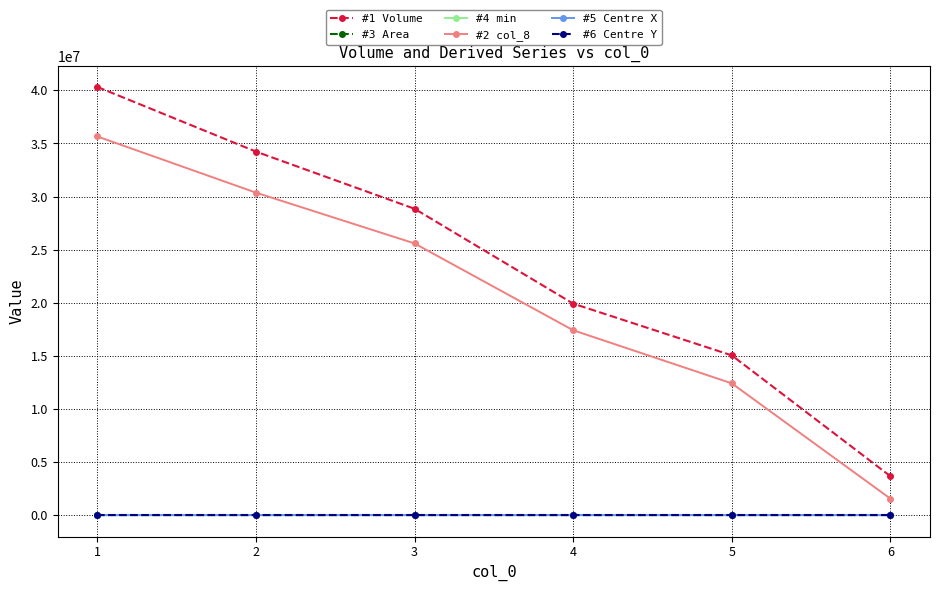

True or false: #5 Centre X and #2 col_8 cross at least once.

False